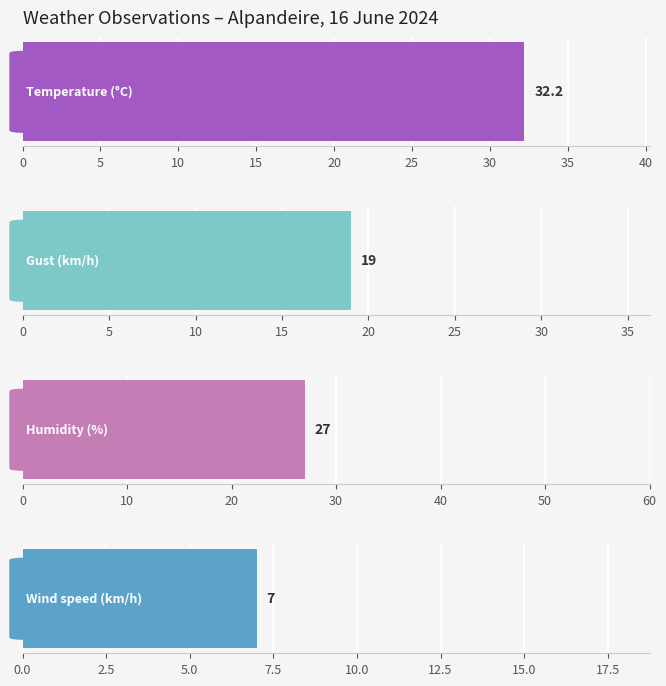

The value of Humidity (%) at 15:00 is 38.4. True or false?

False